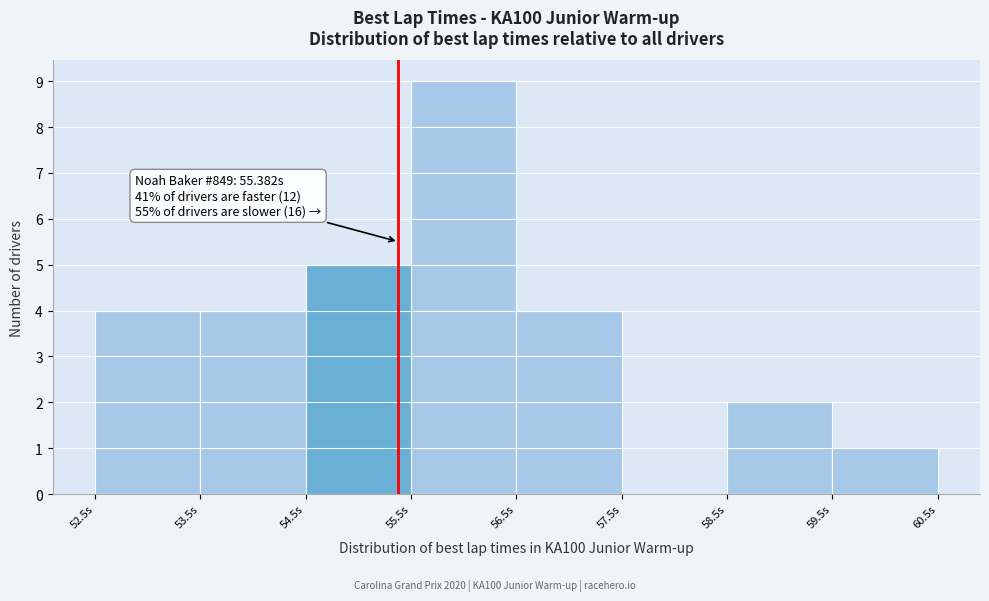

Over which range of the x-axis is the bar tallest?

55.5 to 56.5